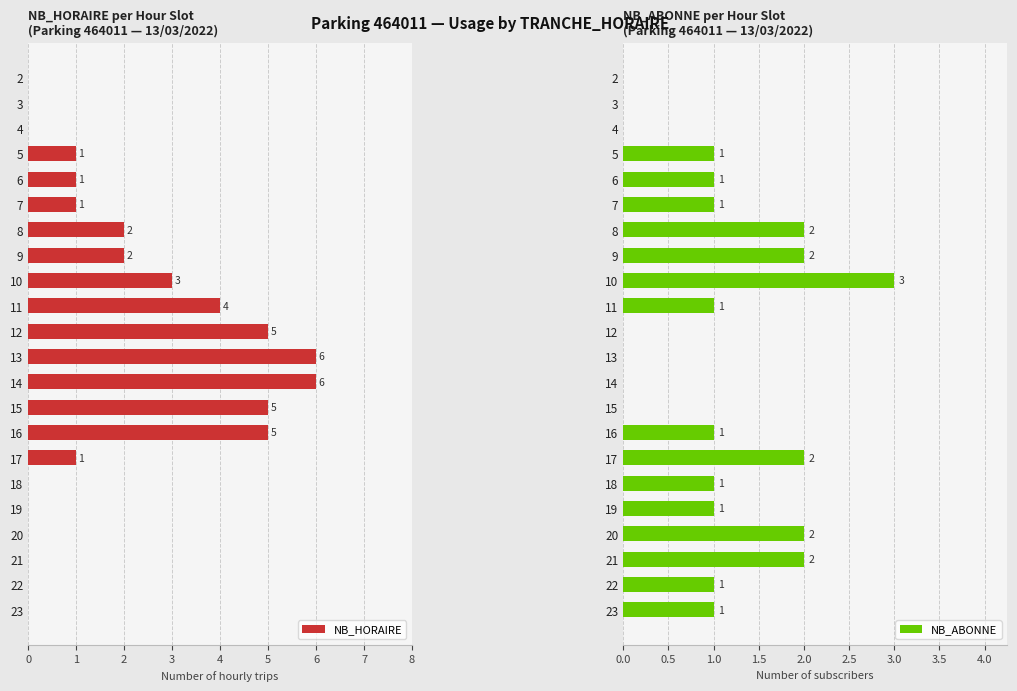

How many values in NB_HORAIRE are above zero?

13